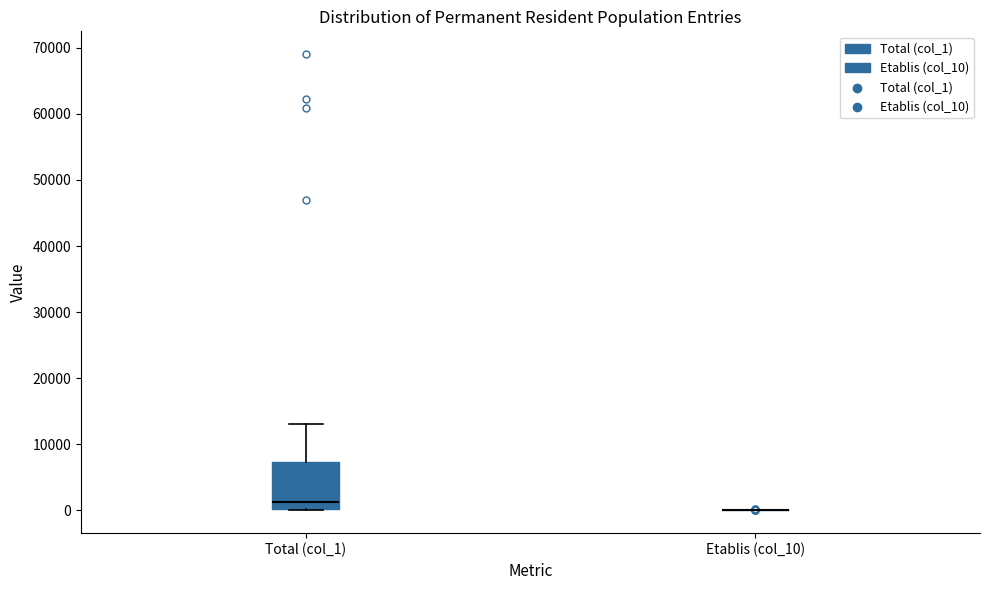

Reading left to right, transcribe this box plot: for each box, give where its median line is, the range the box spans, and where its two whiskers end, as read against the y-axis. The values are not printed on the chart, so give them approximately, as read against the axis.

Total (col_1): median 1000, box 0 to 7000, whiskers 0 to 13000
Etablis (col_10): box collapsed to a line at 0, whiskers 0 to 0